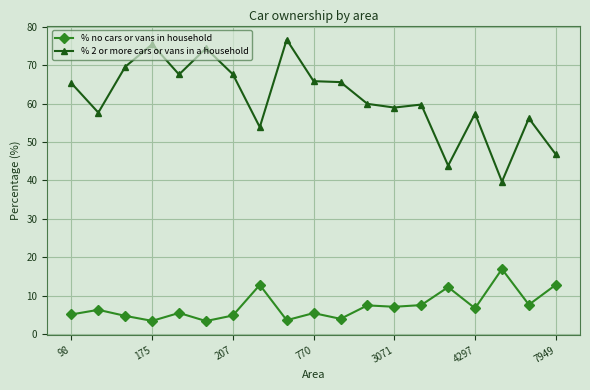

What is the difference between the maximum and minimum values in the % 2 or more cars or vans in a household series?

37.0